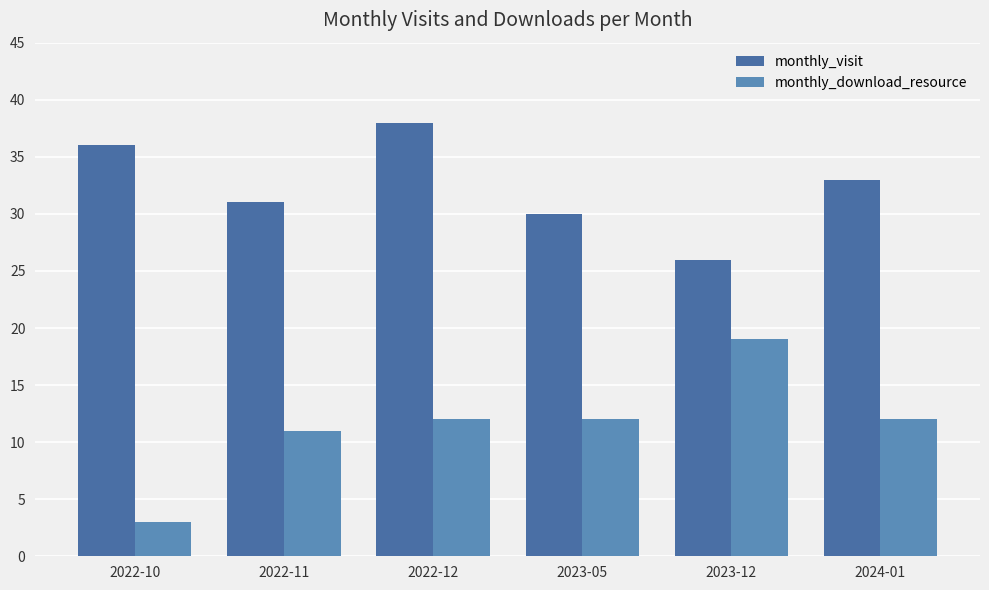

How many groups of bars are there?

6